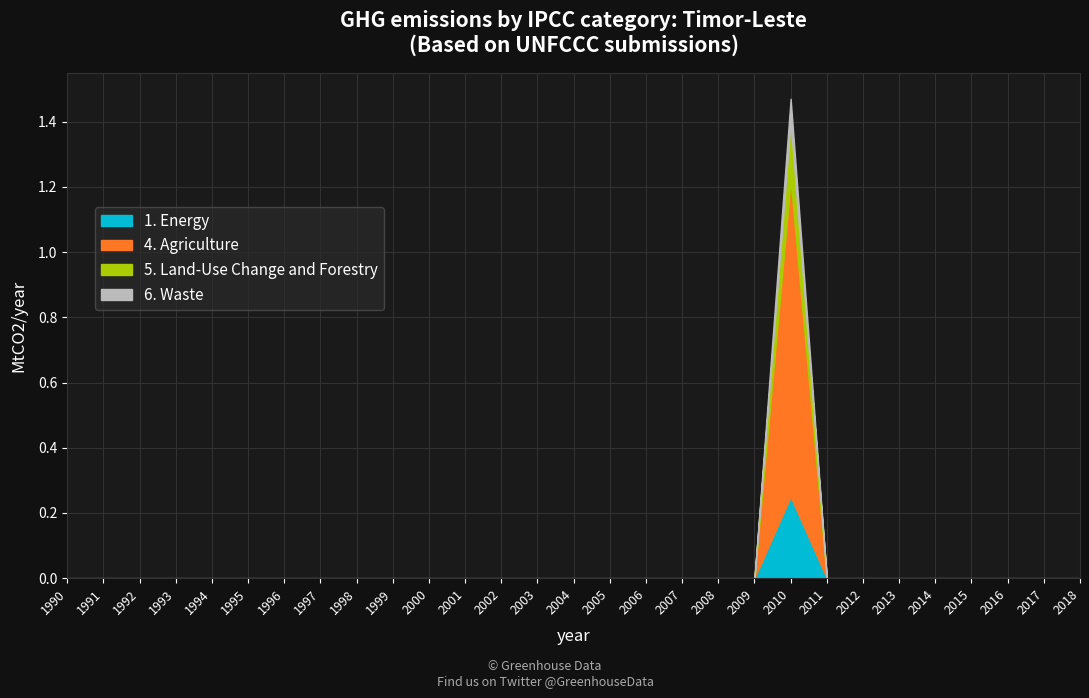

At which category is the sum across all series the highest?

2010